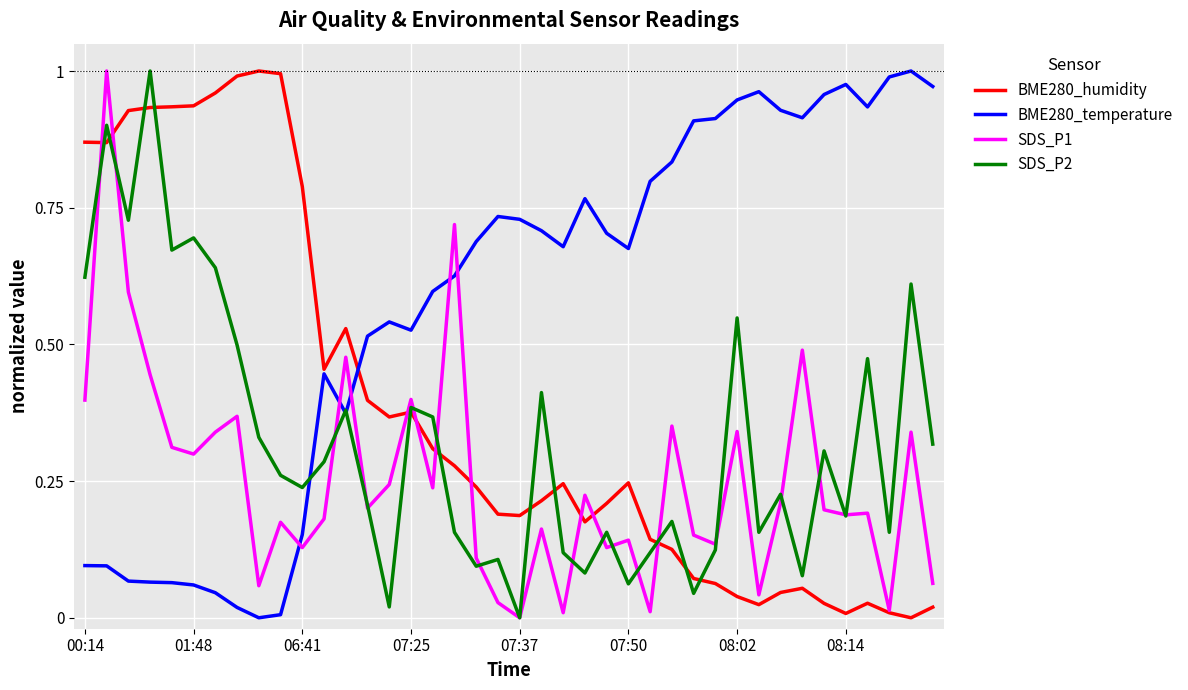

Which series has the largest total across all categories?

BME280_temperature